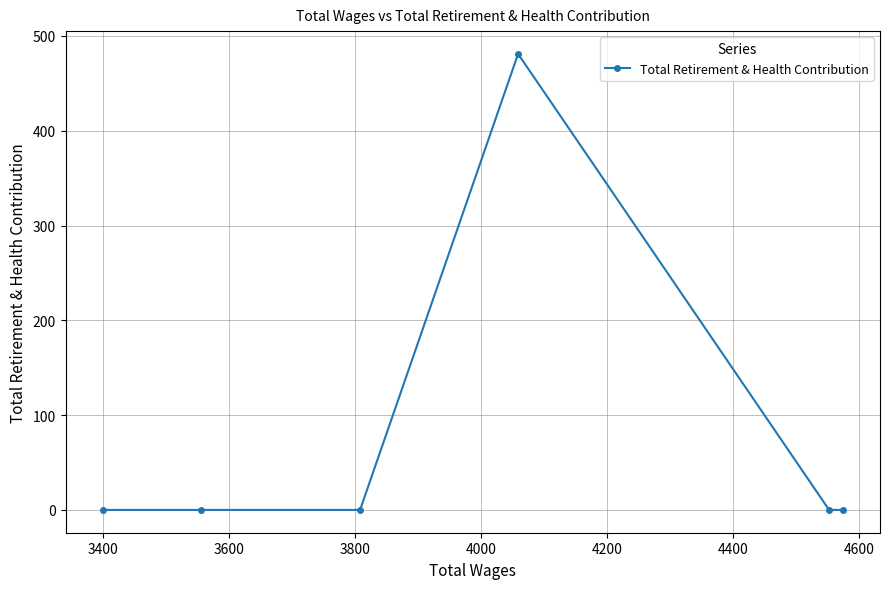

What is the difference between the maximum and second lowest values?

481